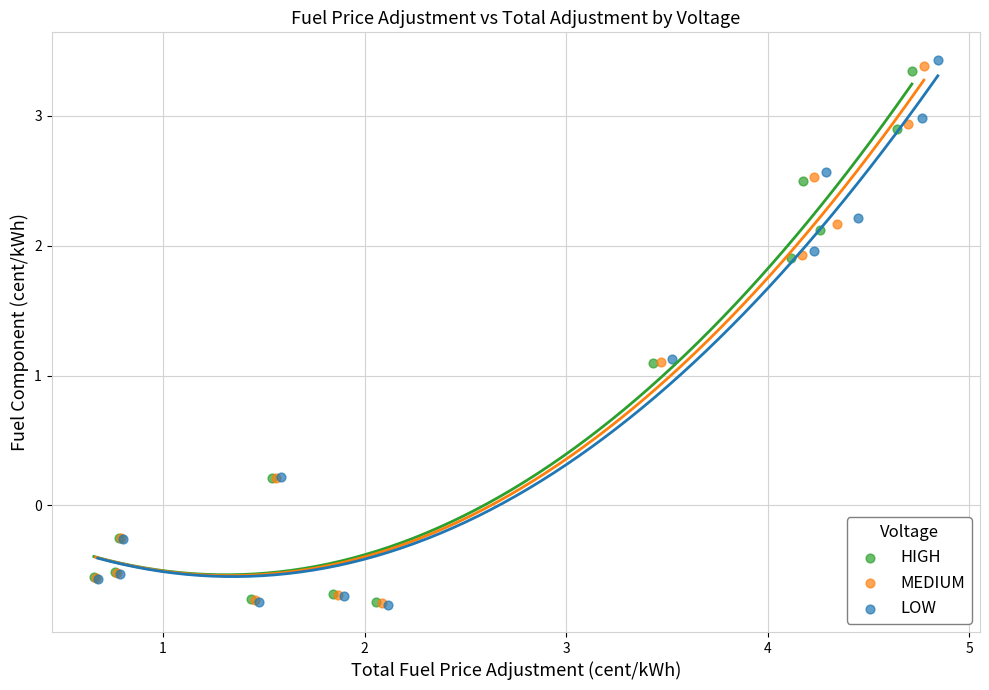

Which series has the largest Y range (max minus min)?

LOW